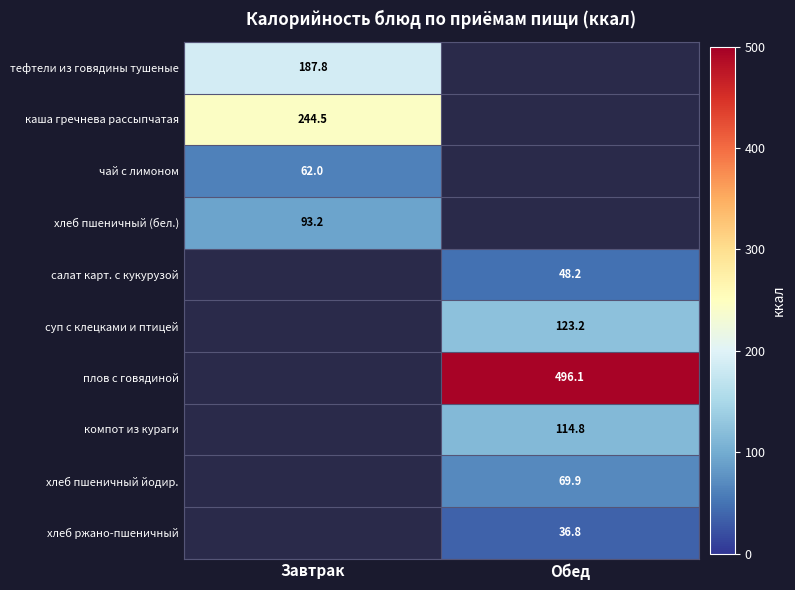

What is the minimum value shown in the chart?

36.8